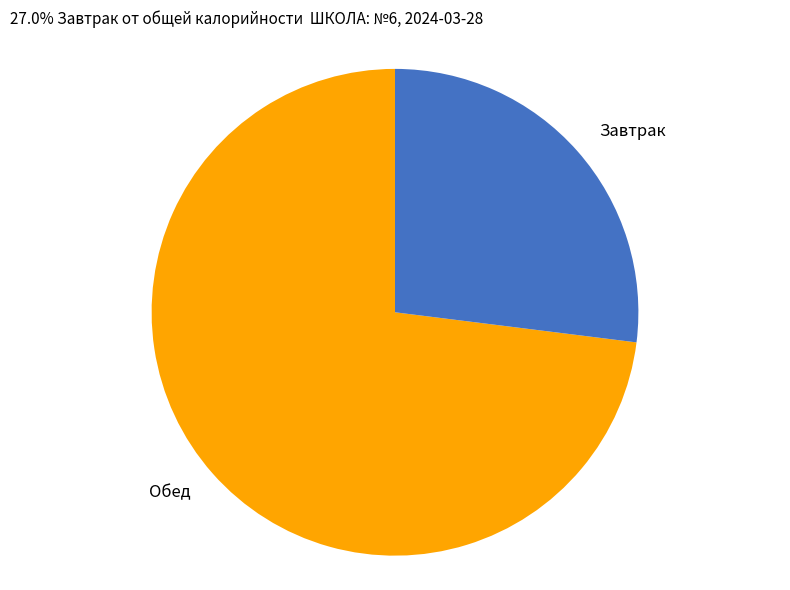

Is the sum of Завтрак and Обед greater than half?

Yes